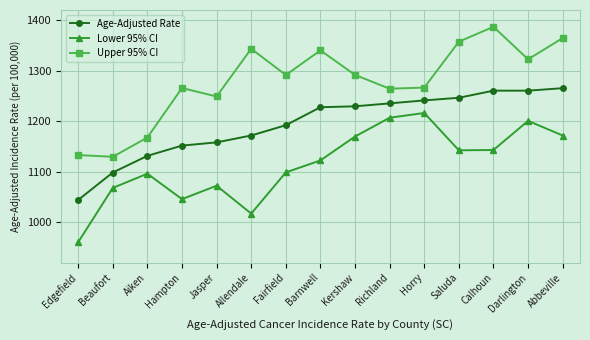

True or false: Lower 95% CI has more than 0 interior local peaks.

True